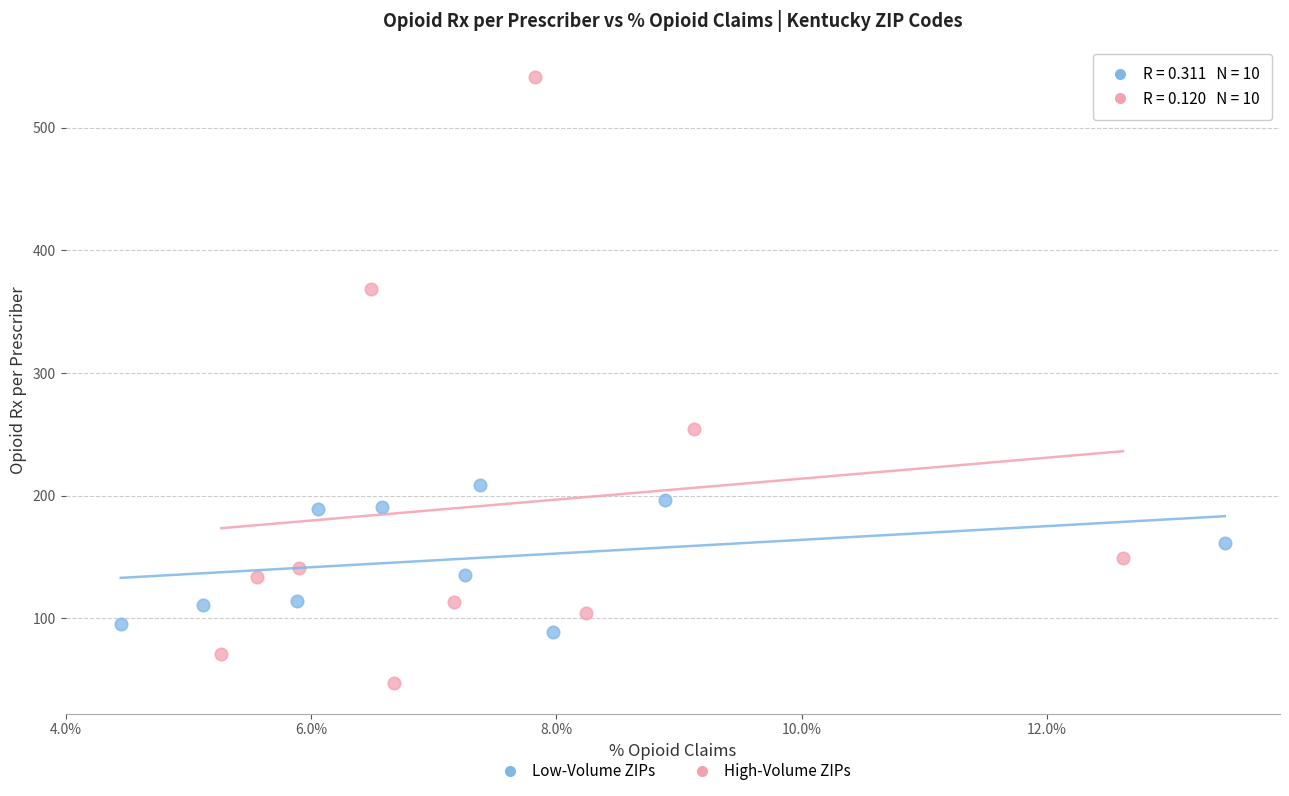

Which series has the widest spread of Y values?

High-Volume ZIPs